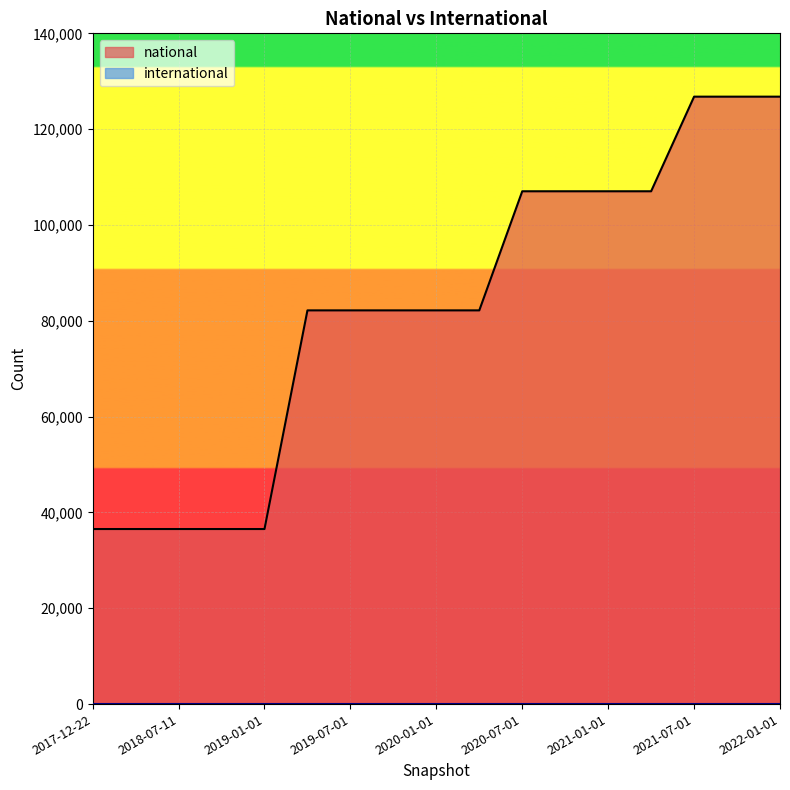

How many values exceed 82177?

7